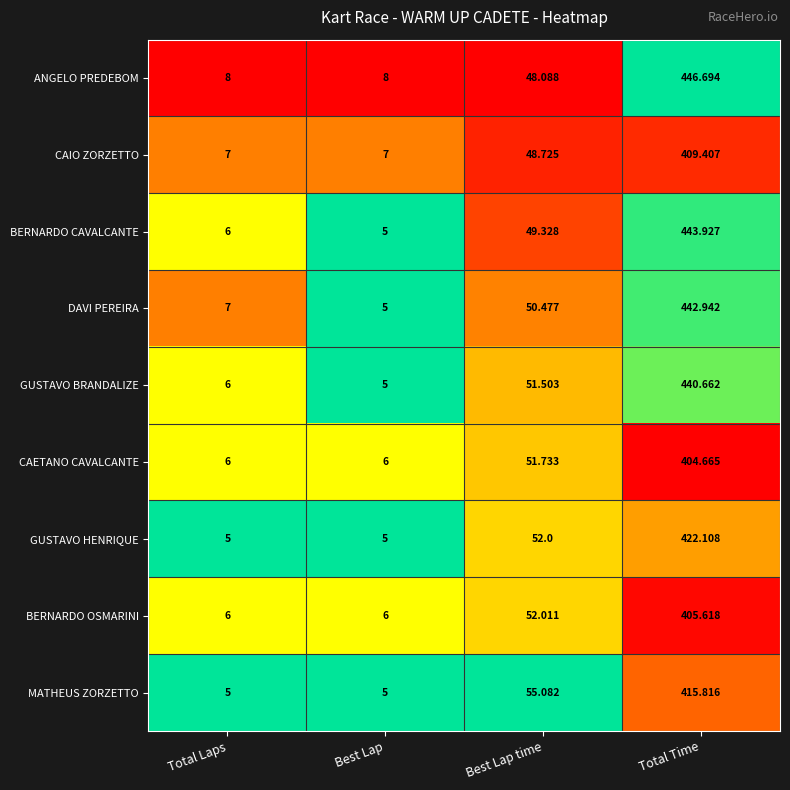

Where does the ANGELO PREDEBOM series first go above 48?

Best Lap time